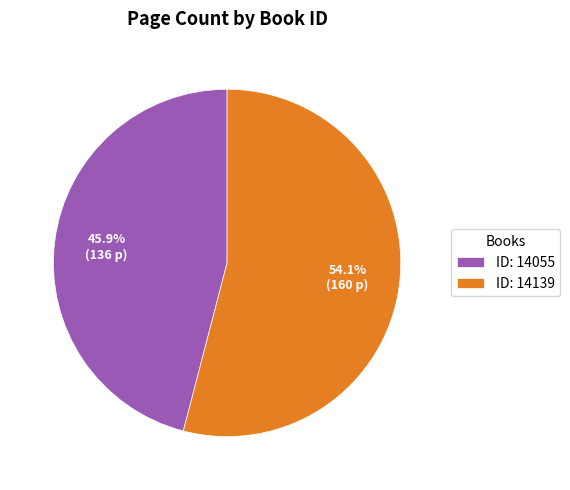

Rank the categories by value from lowest to highest.

ID: 14055, ID: 14139